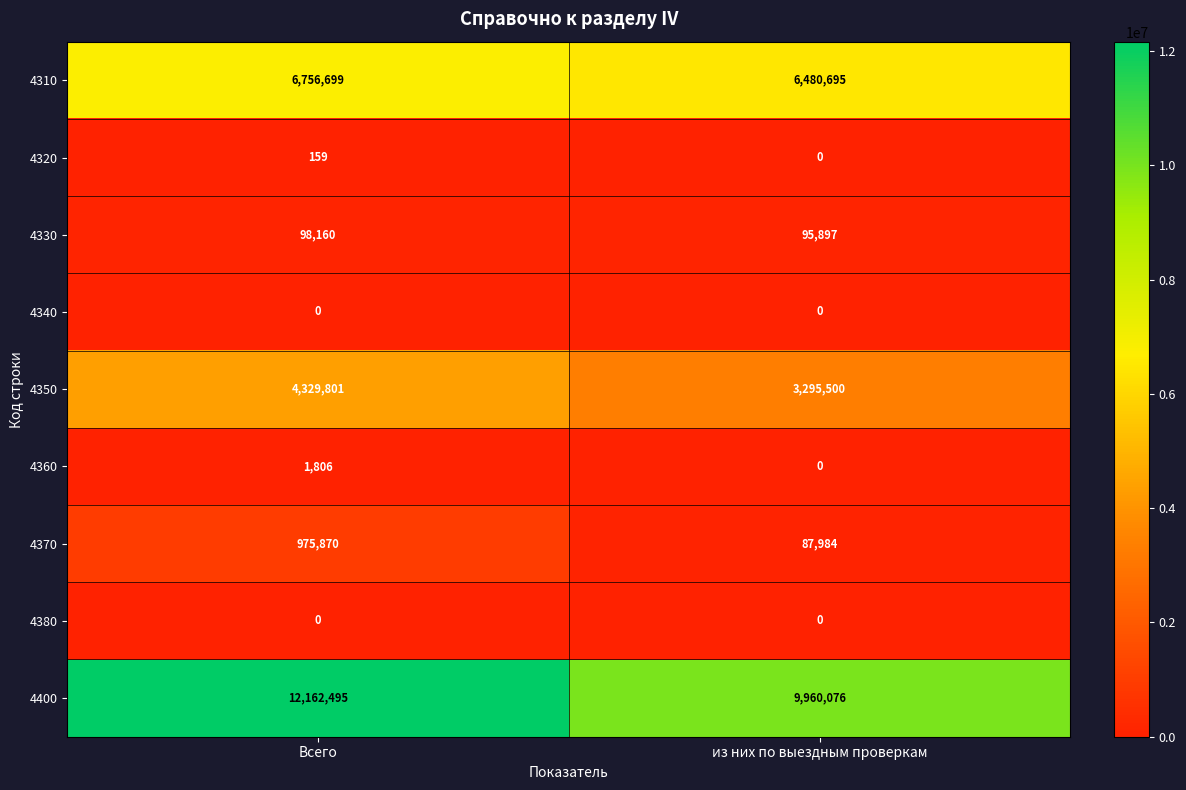

Which series has the largest range (max minus min)?

4400